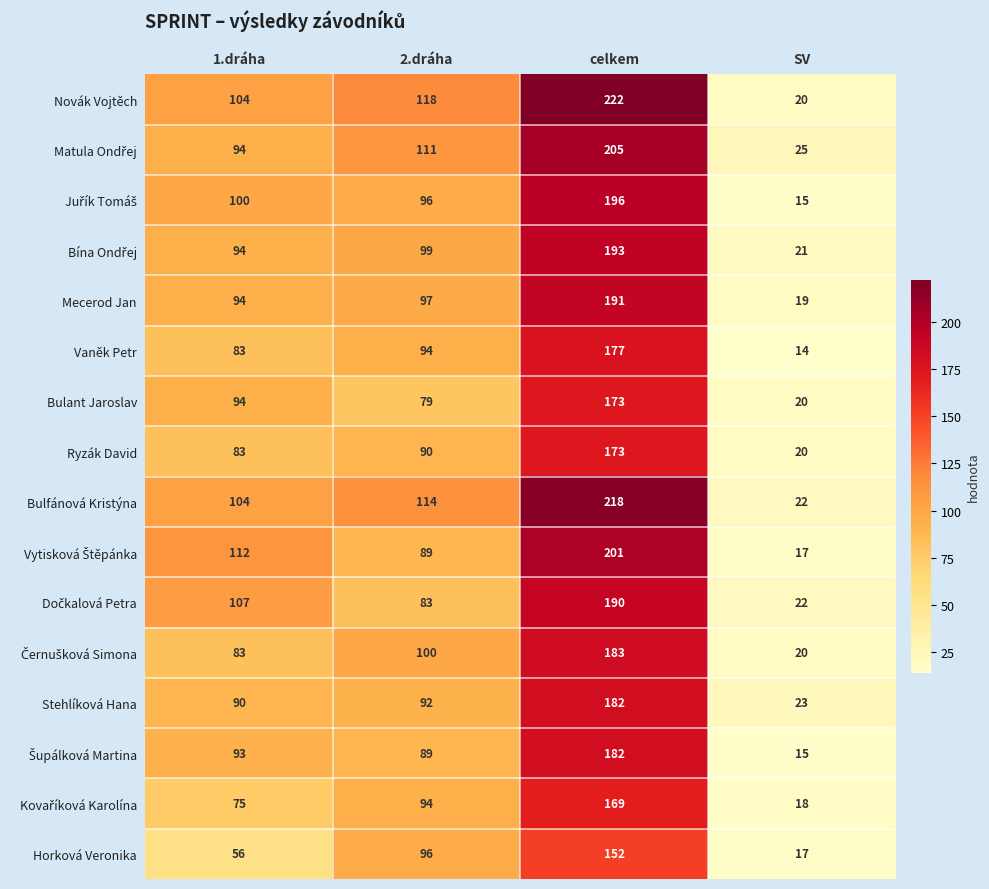

At how many categories does at least one series exceed 93?

3